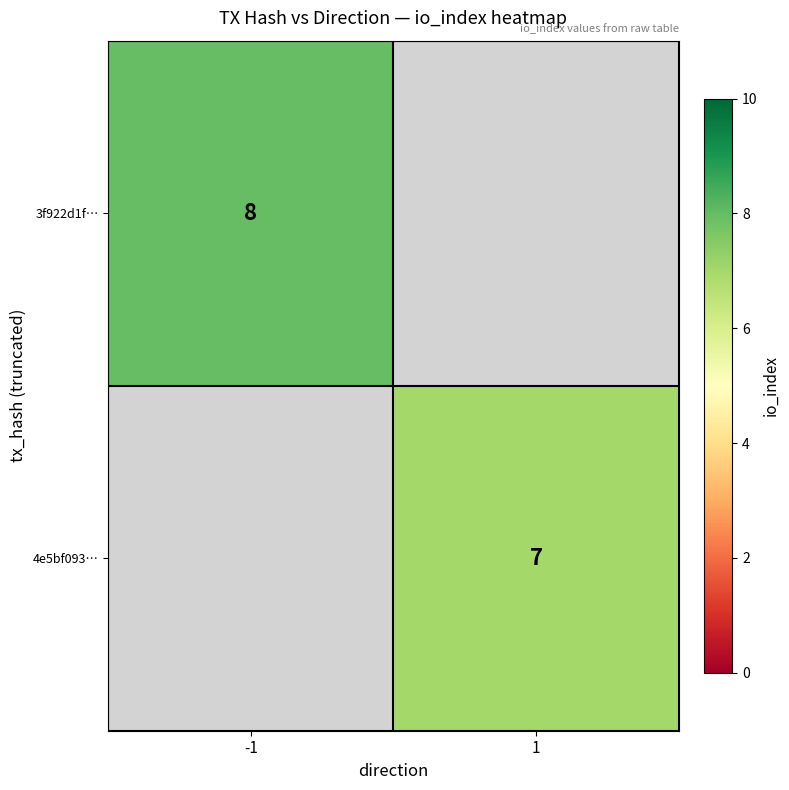

Is it true that 3f922d1f… equals 14.0 at -1?

False